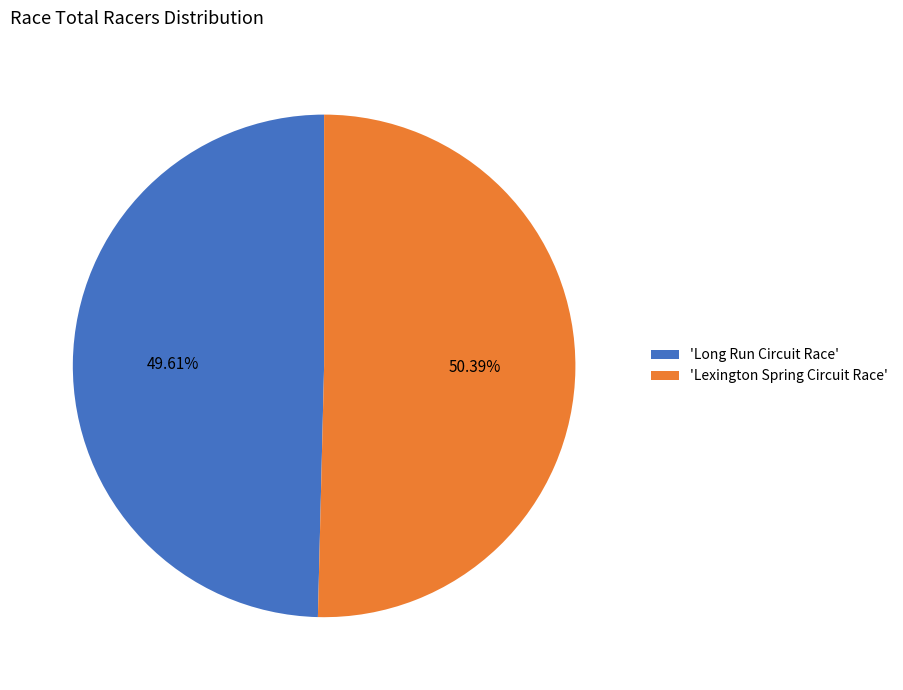

What is the smallest slice in the pie chart?

'Long Run Circuit Race'